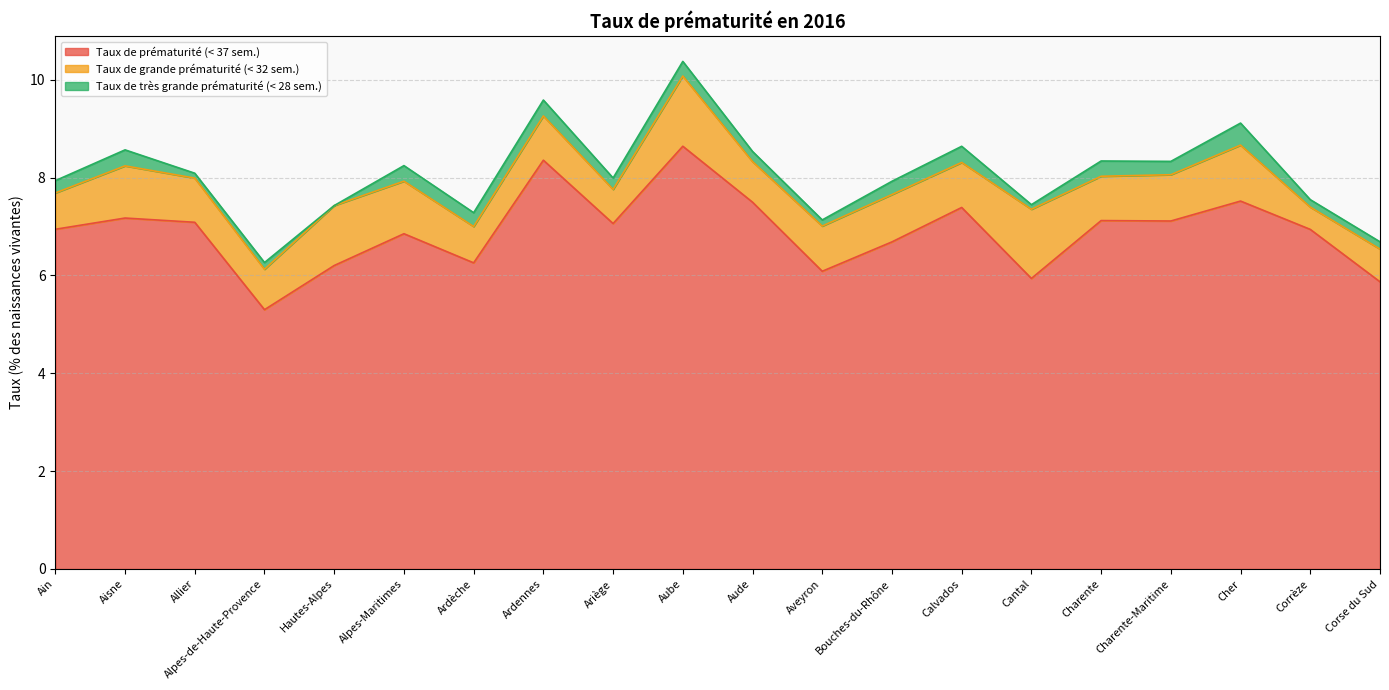

Between Ariège and Ardèche, which is larger?

Ariège